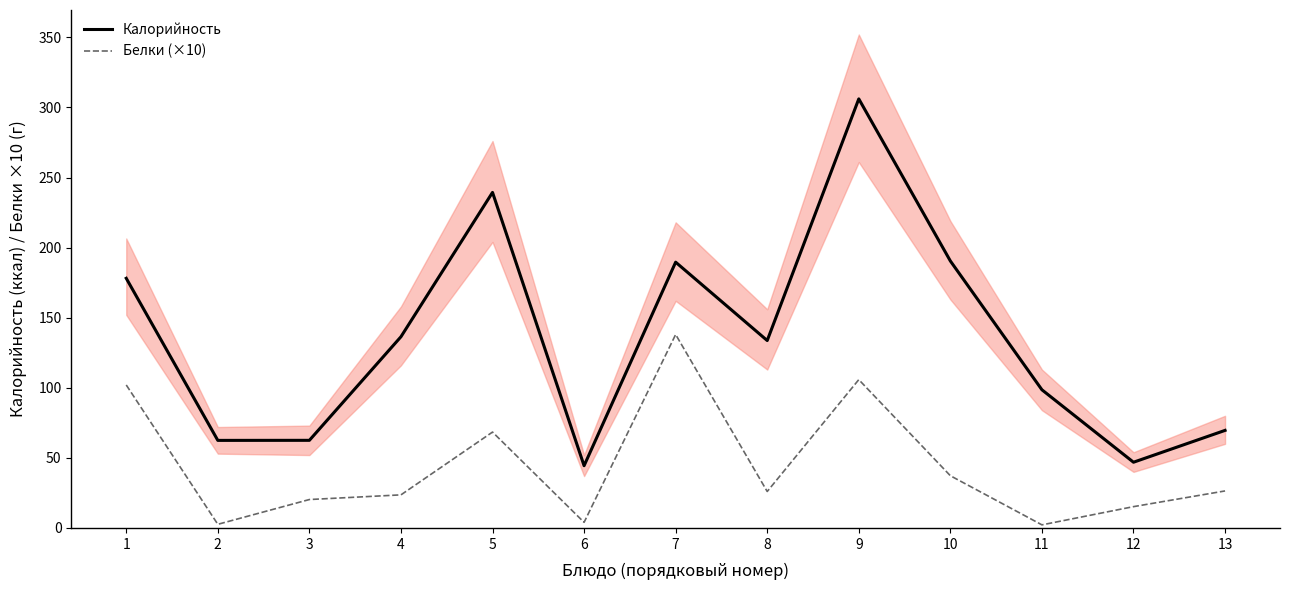

The value of Калорийность at 7 is 69.4. True or false?

False